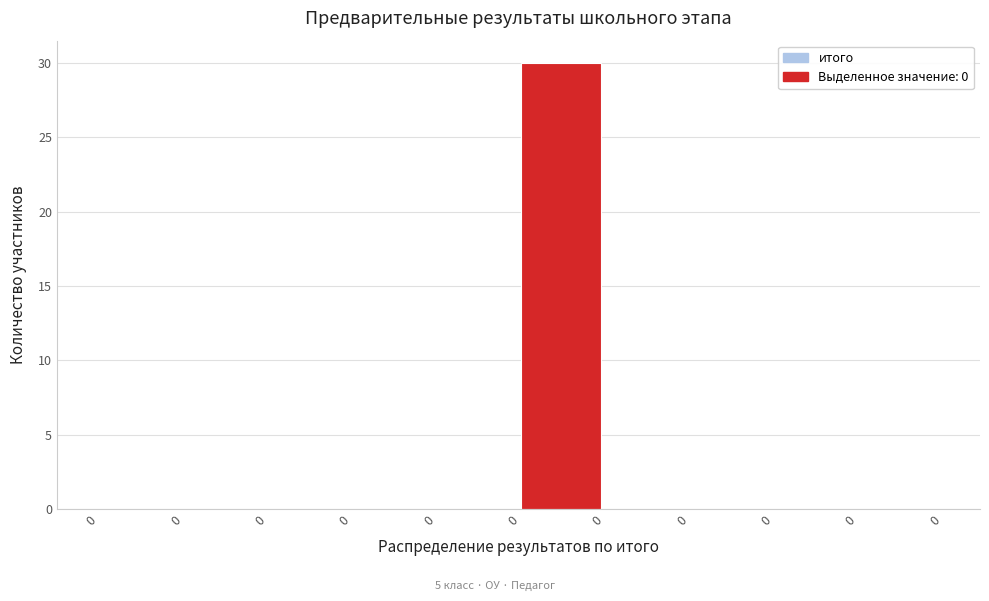

How many distinct data groups are displayed?

1